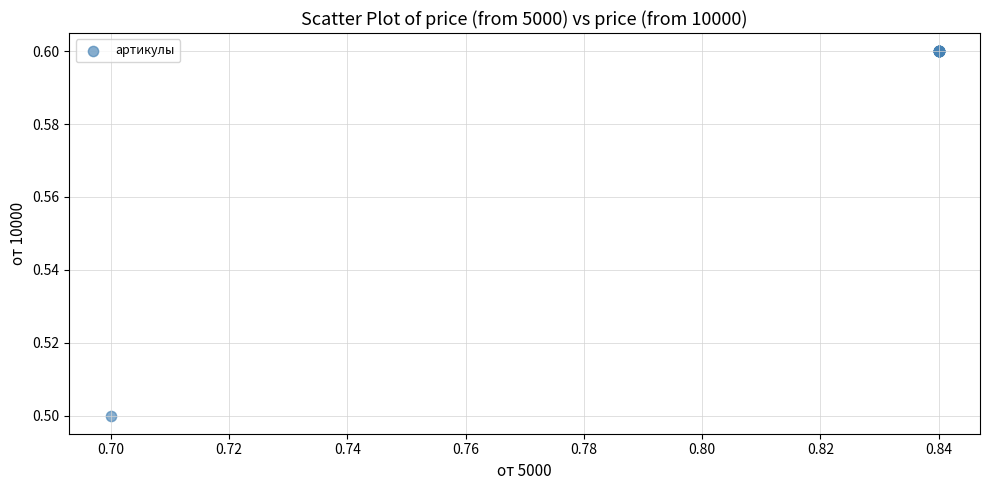

What Y value in the scatter plot is closest to 0?

0.5